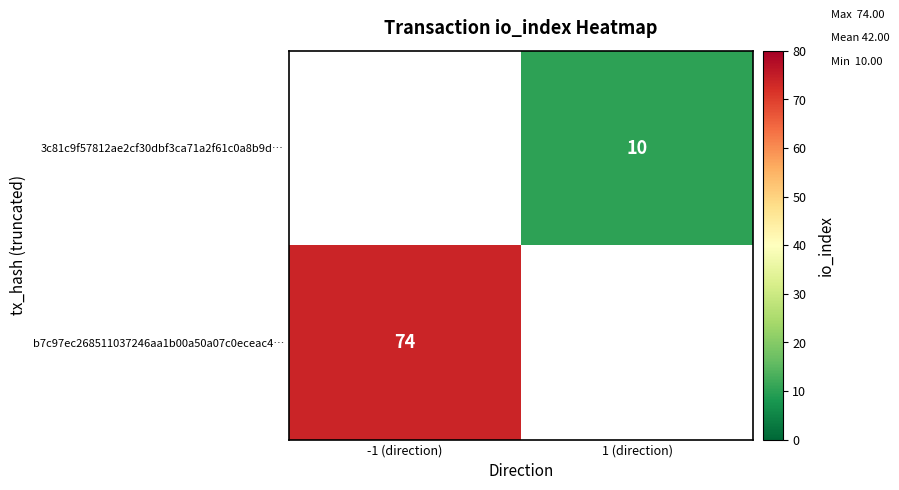

Is it true that 3c81c9f57812ae2cf30dbf3ca71a2f61c0a8b9d… equals 10 at 1 (direction)?

True